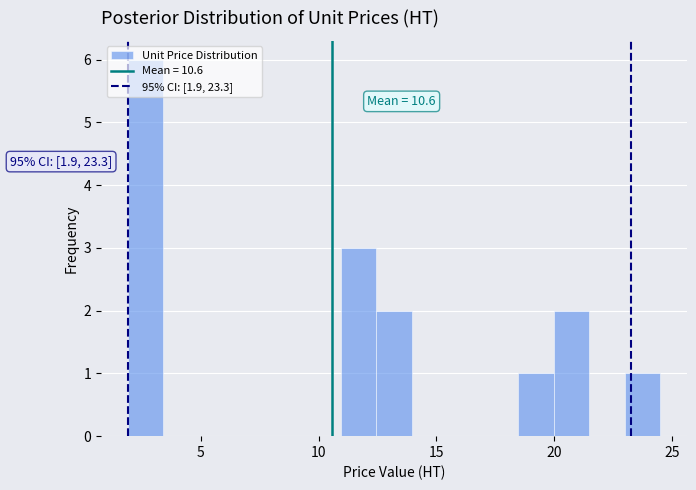

Read against the x-axis, roughly where is the centre of the tallest bar?

2.5